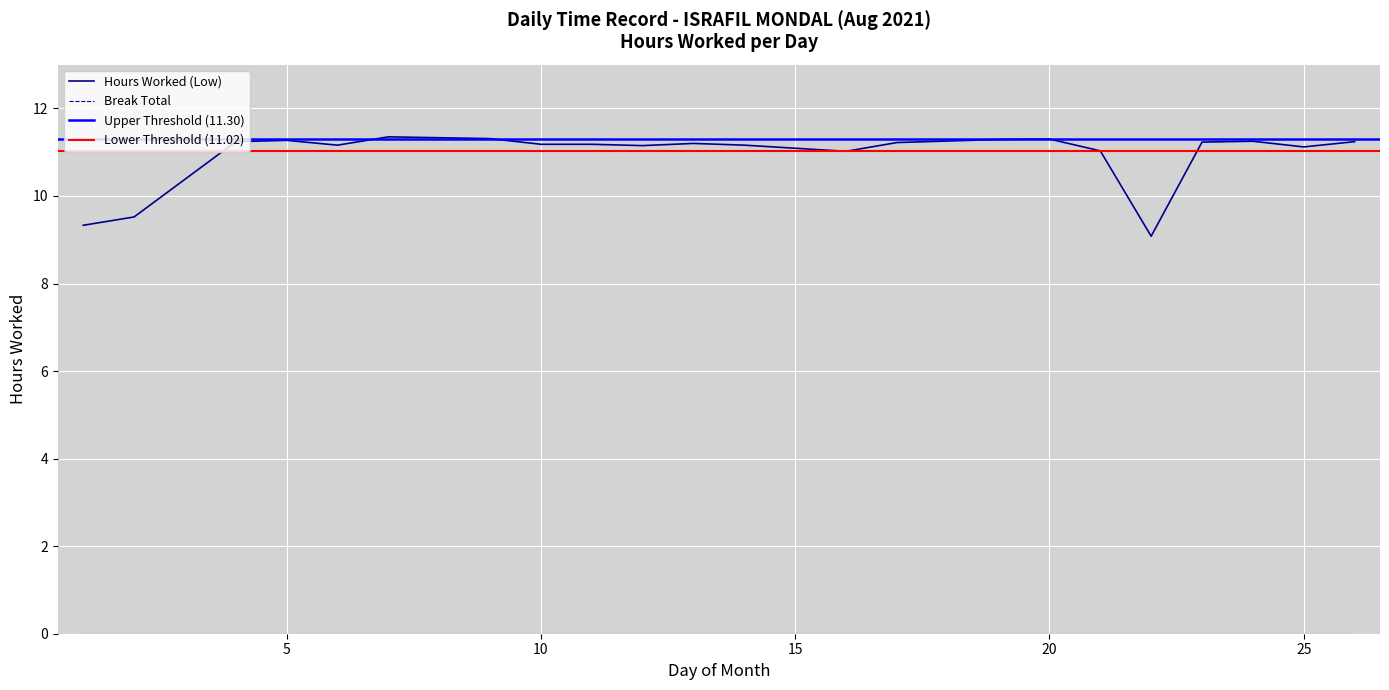

Reading left to right, list all the values displayed in this chart.

9.3	9.5	11.2	11.3	11.2	11.3	11.3	11.2	11.2	11.2	11.2	11.2	11.0	11.2	11.3	11.3	11.0	9.1	11.2	11.2	11.1	11.2